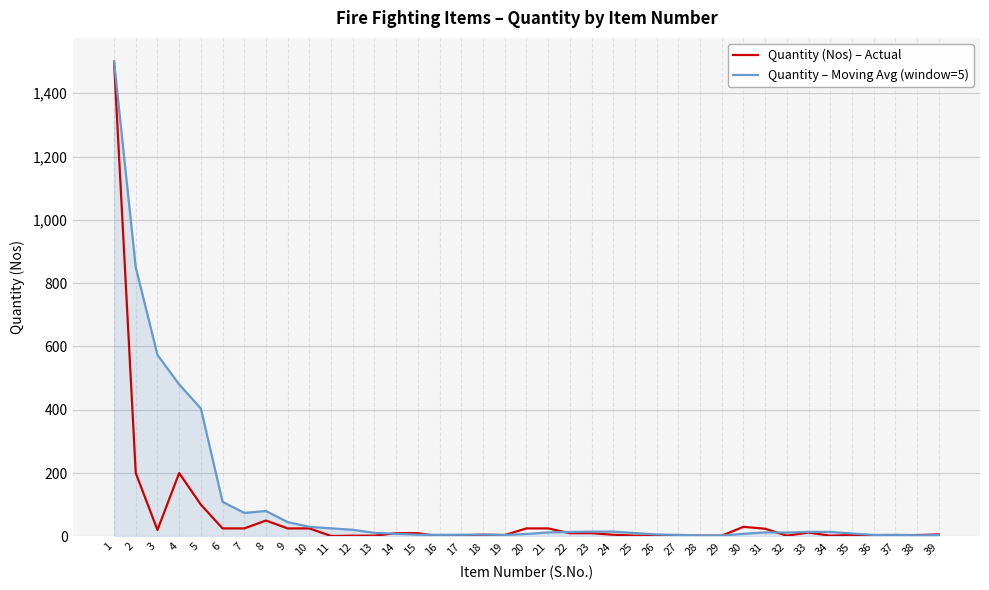

At how many categories does at least one series exceed 553?

3